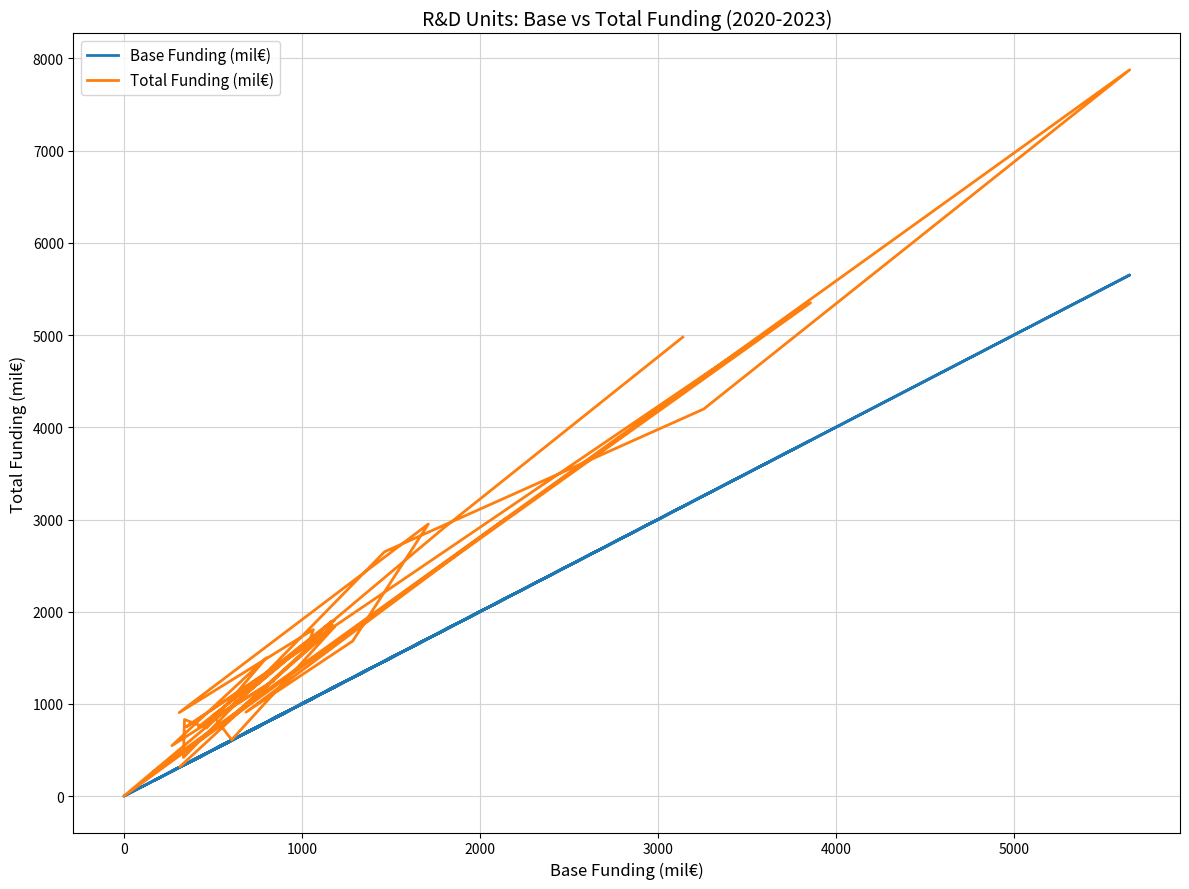

List the series in order of their overall mean, highest first.

Total Funding (mil€), Base Funding (mil€)